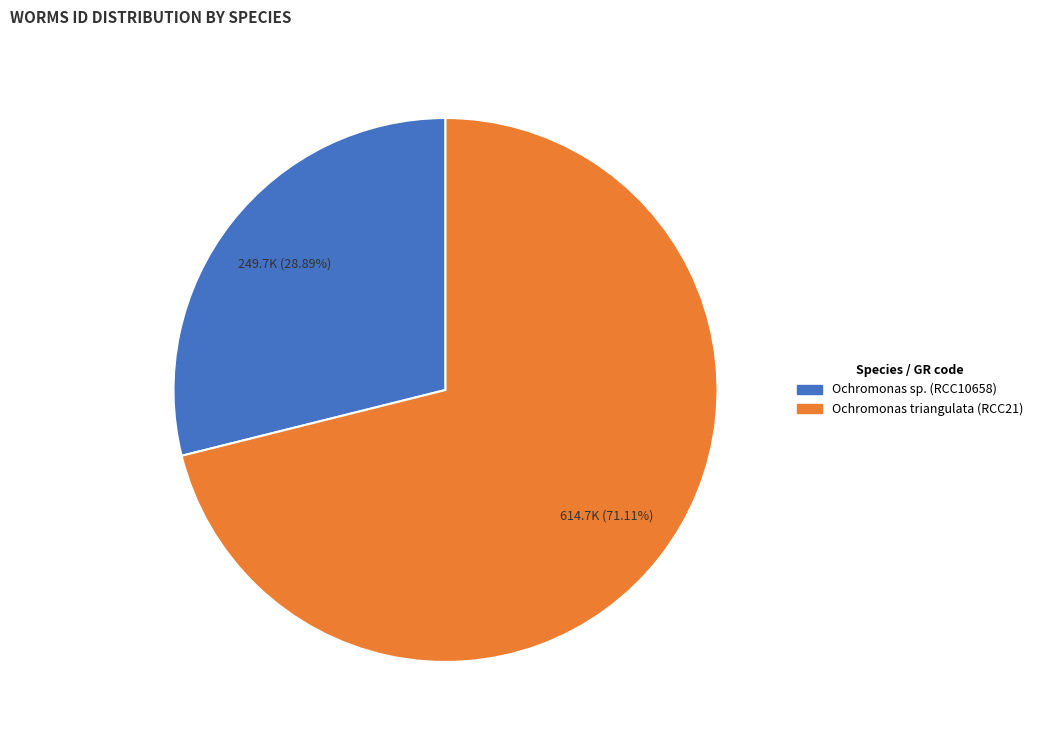

What percentage do Ochromonas sp. (RCC10658) and Ochromonas triangulata (RCC21) together represent?

100.0%